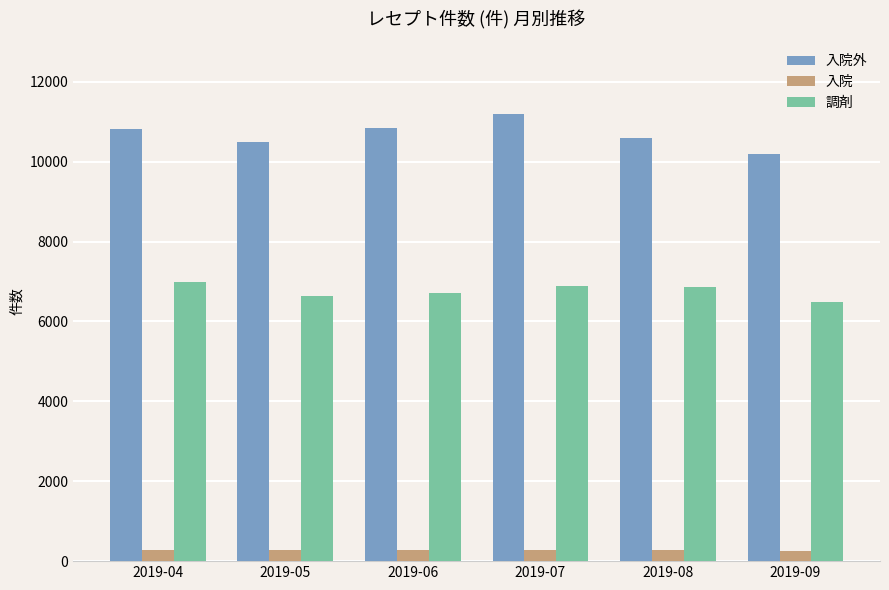

Count the number of data series in this chart.

3